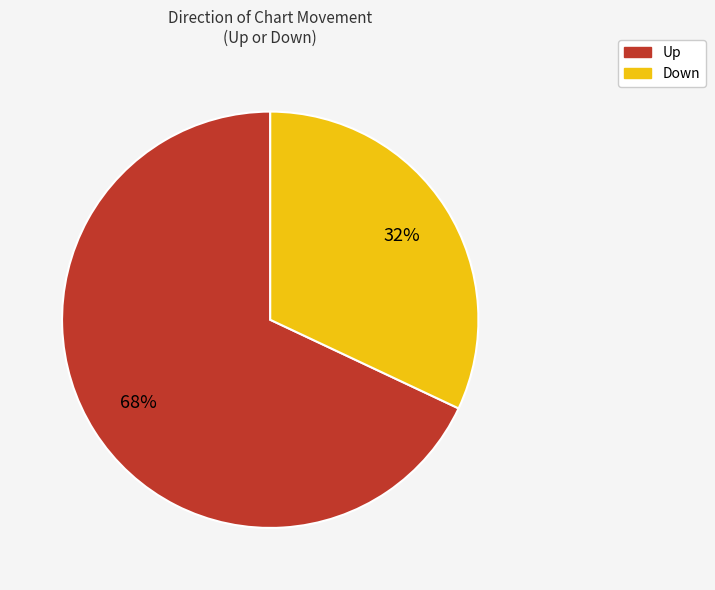

Is the sum of Up and Down greater than half?

Yes